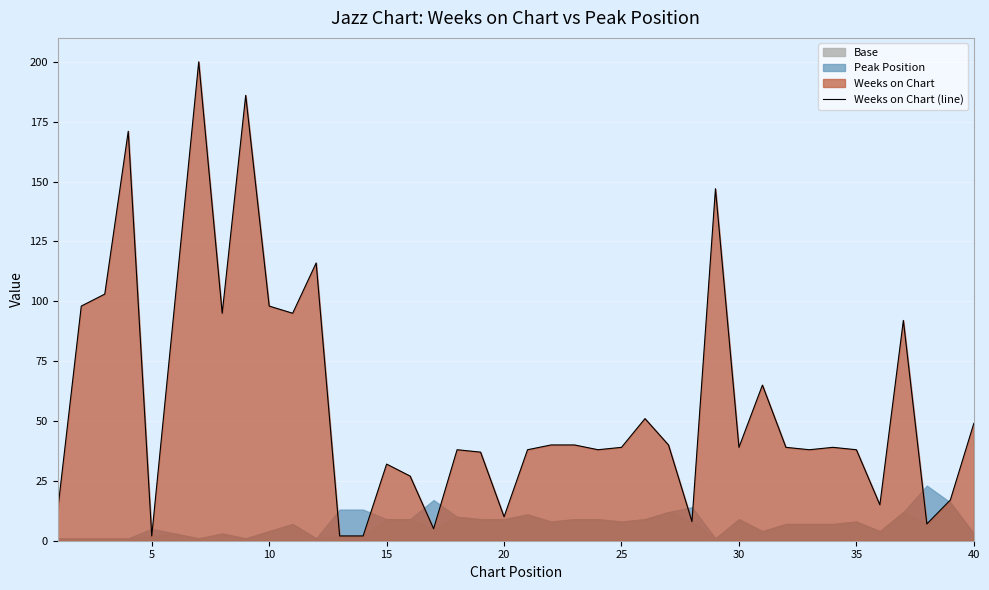

What is the sum of all values?

2310